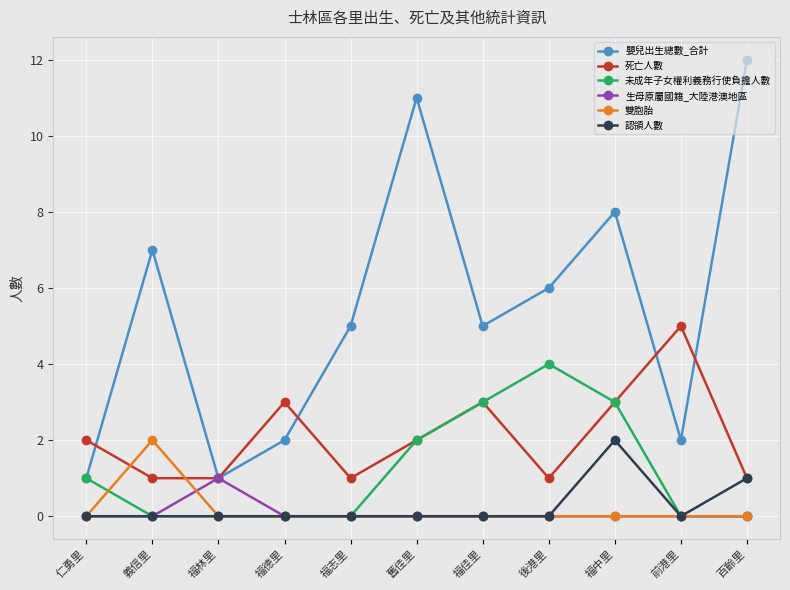

At which label does 未成年子女權利義務行使負擔人數 reach its peak?

後港里